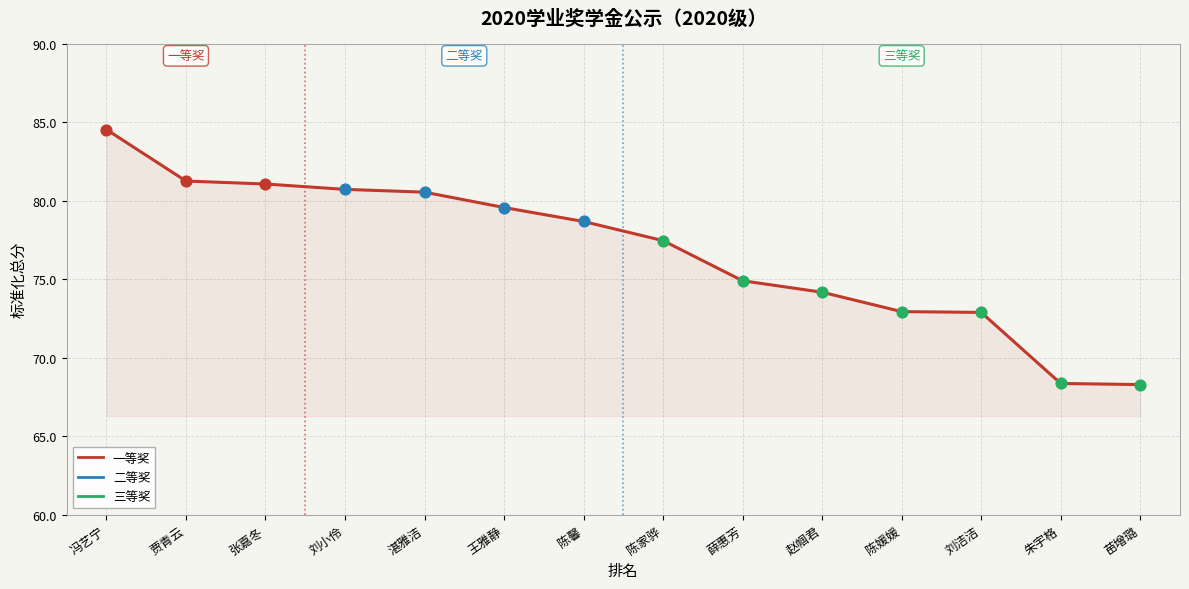

Which has a higher value, 刘洁洁 or 苗增璐?

刘洁洁